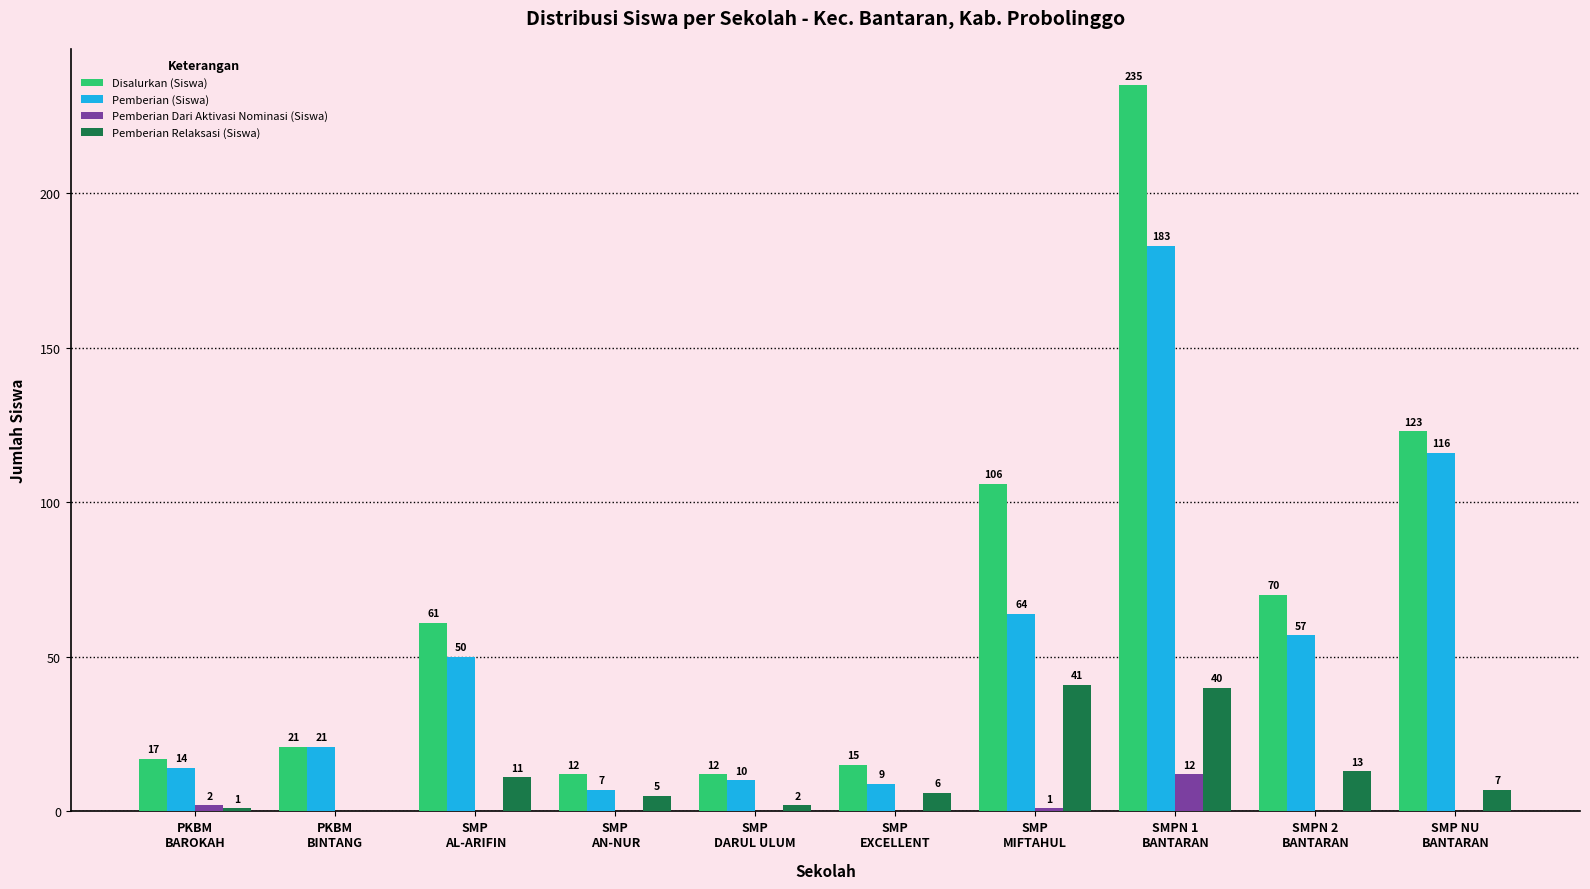

What is the maximum value shown in the chart?

235